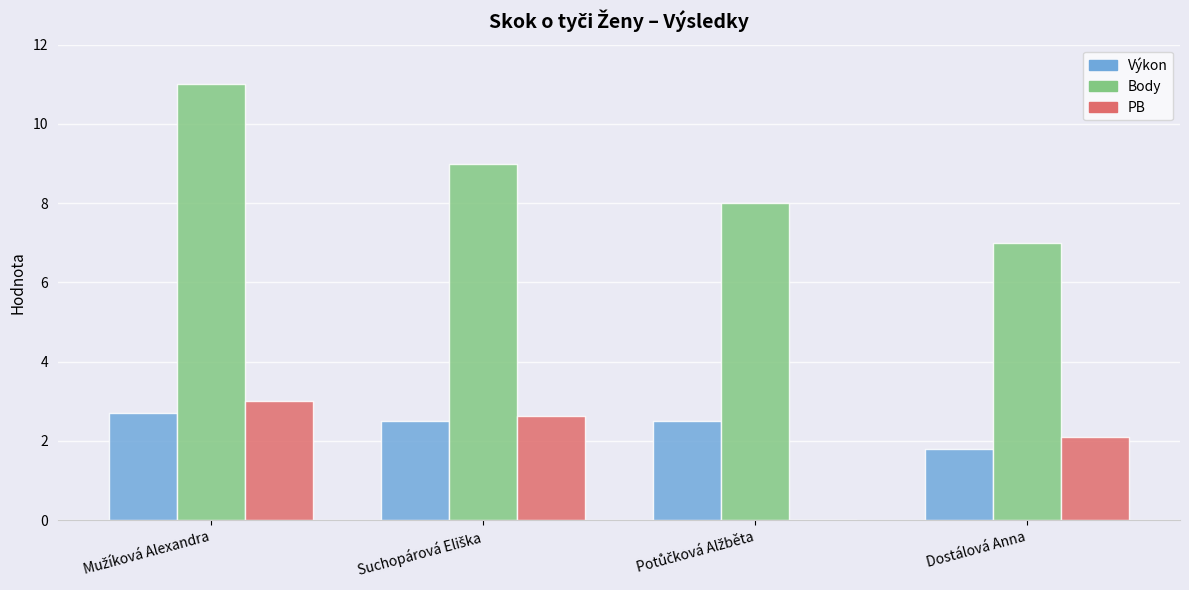

What is the maximum value shown in the chart?

11.0